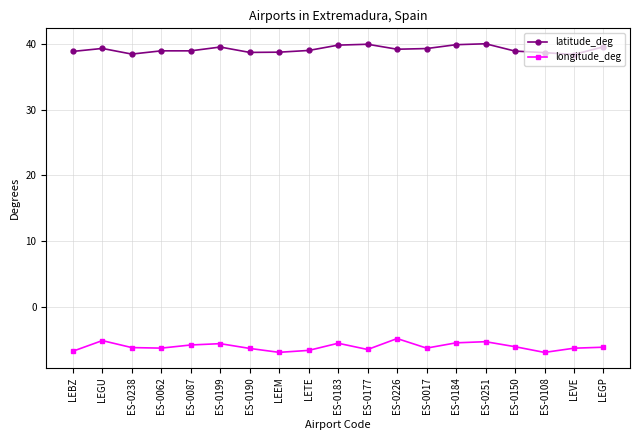

The value of latitude_deg at ES-0177 is 40.0. True or false?

True